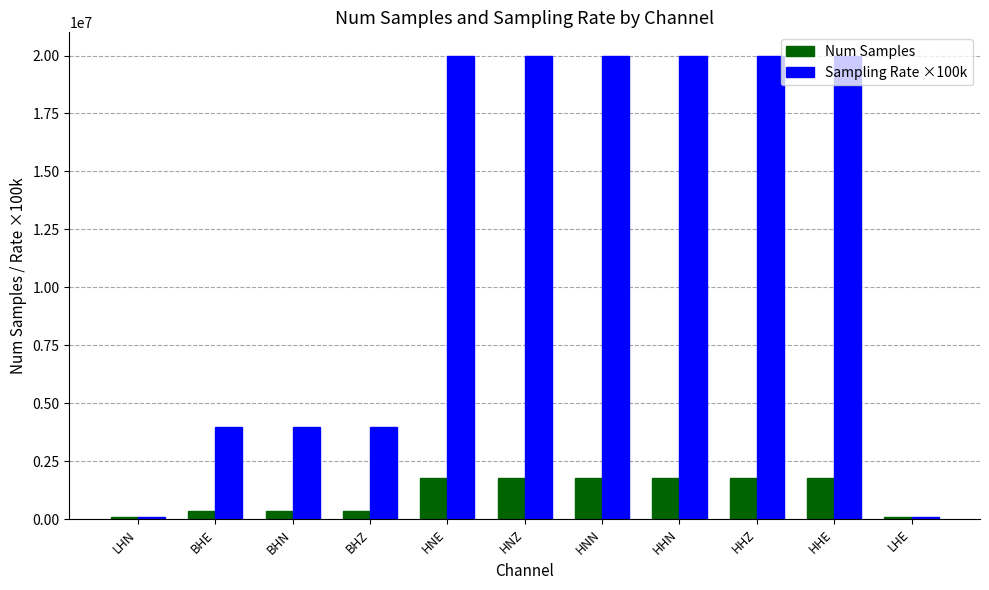

True or false: Num Samples has a value of 1798792 at HNN.

True